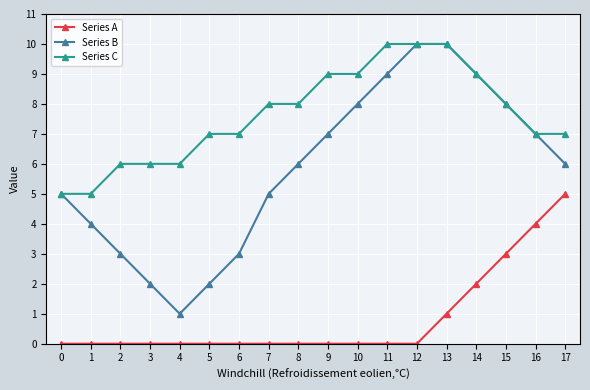

What is the maximum value for Series C?

10